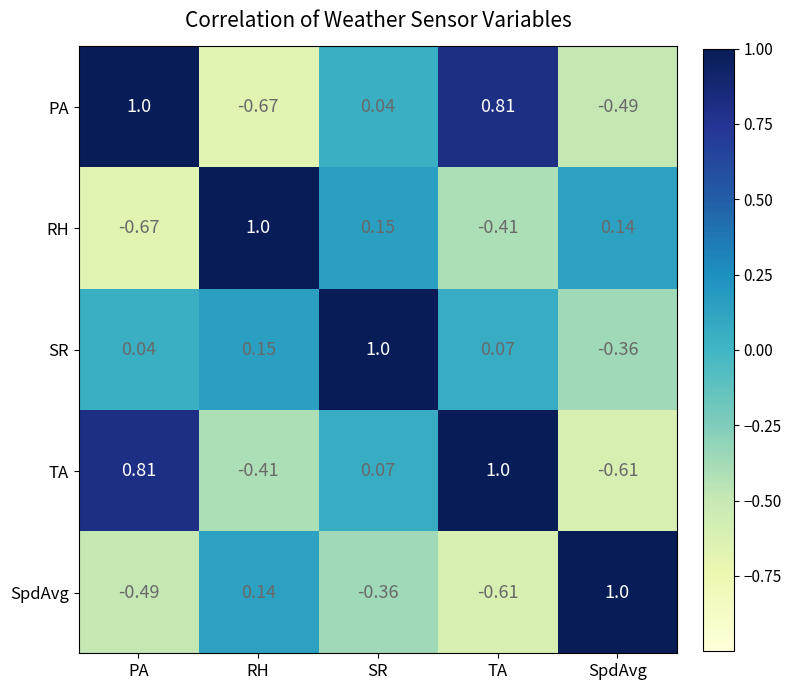

At which label does SpdAvg first exceed 0?

RH